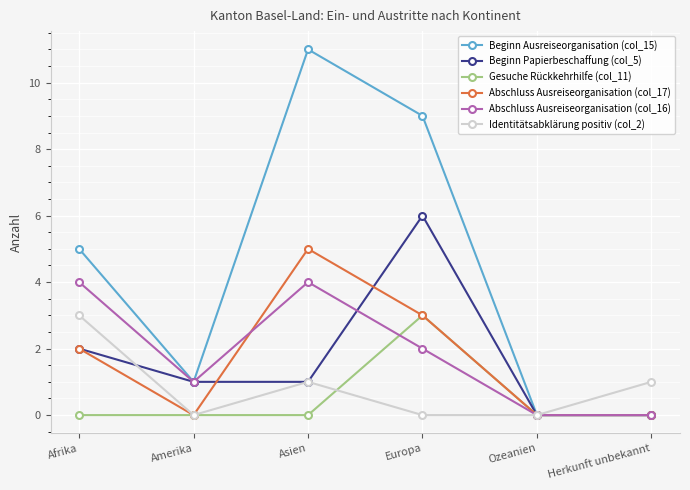

Where is the first local maximum for Beginn Papierbeschaffung (col_5)?

Europa